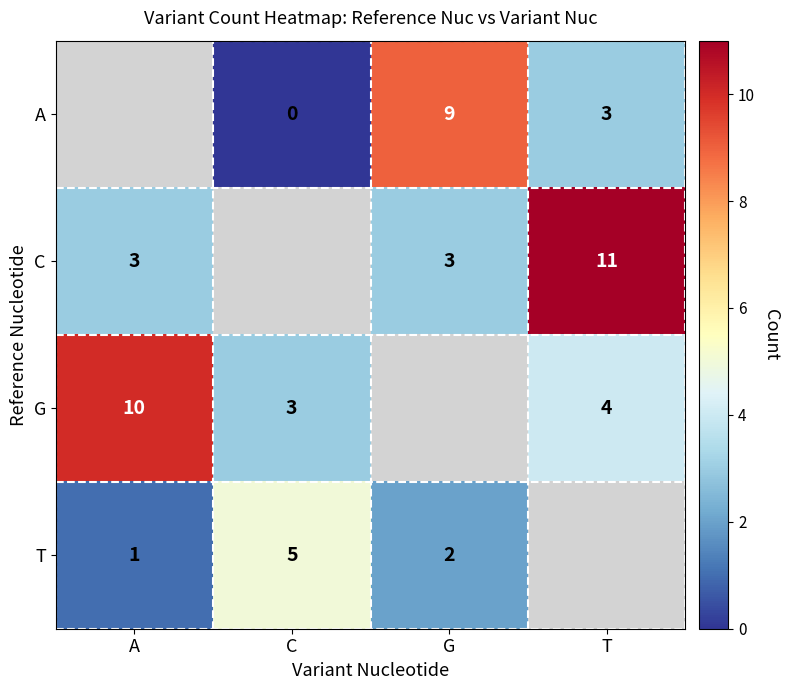

What is the sum of the T values at G and A?

3